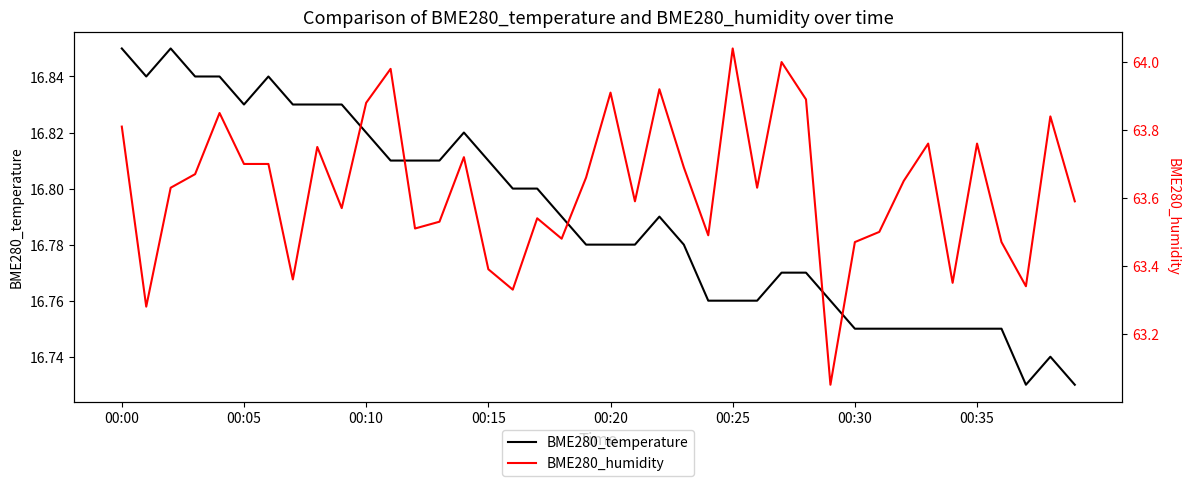

Which series has the largest range (max minus min)?

BME280_humidity